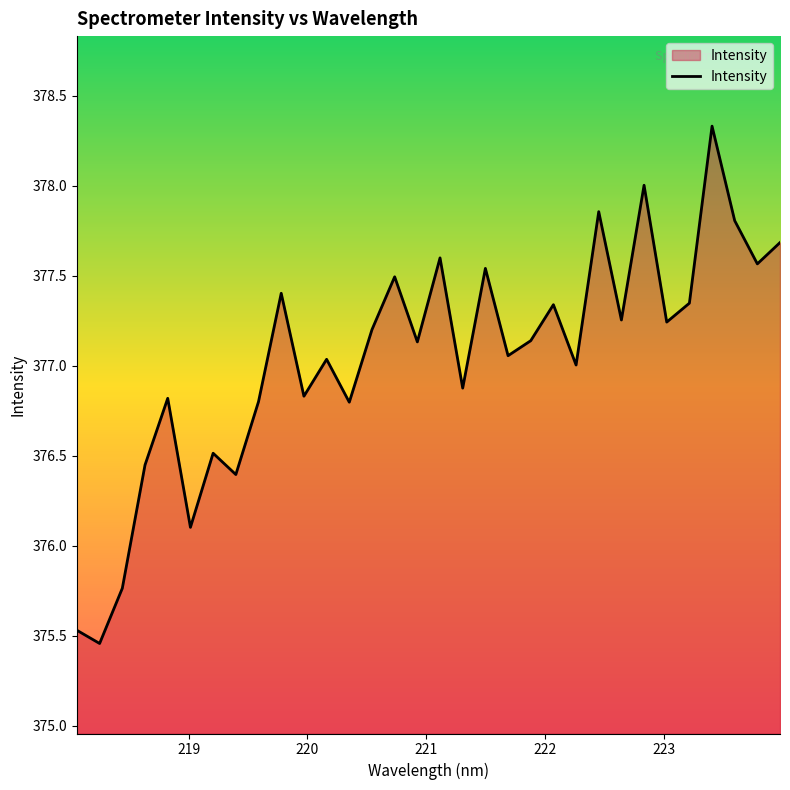

What is the difference between the second highest and second lowest values?

2.5